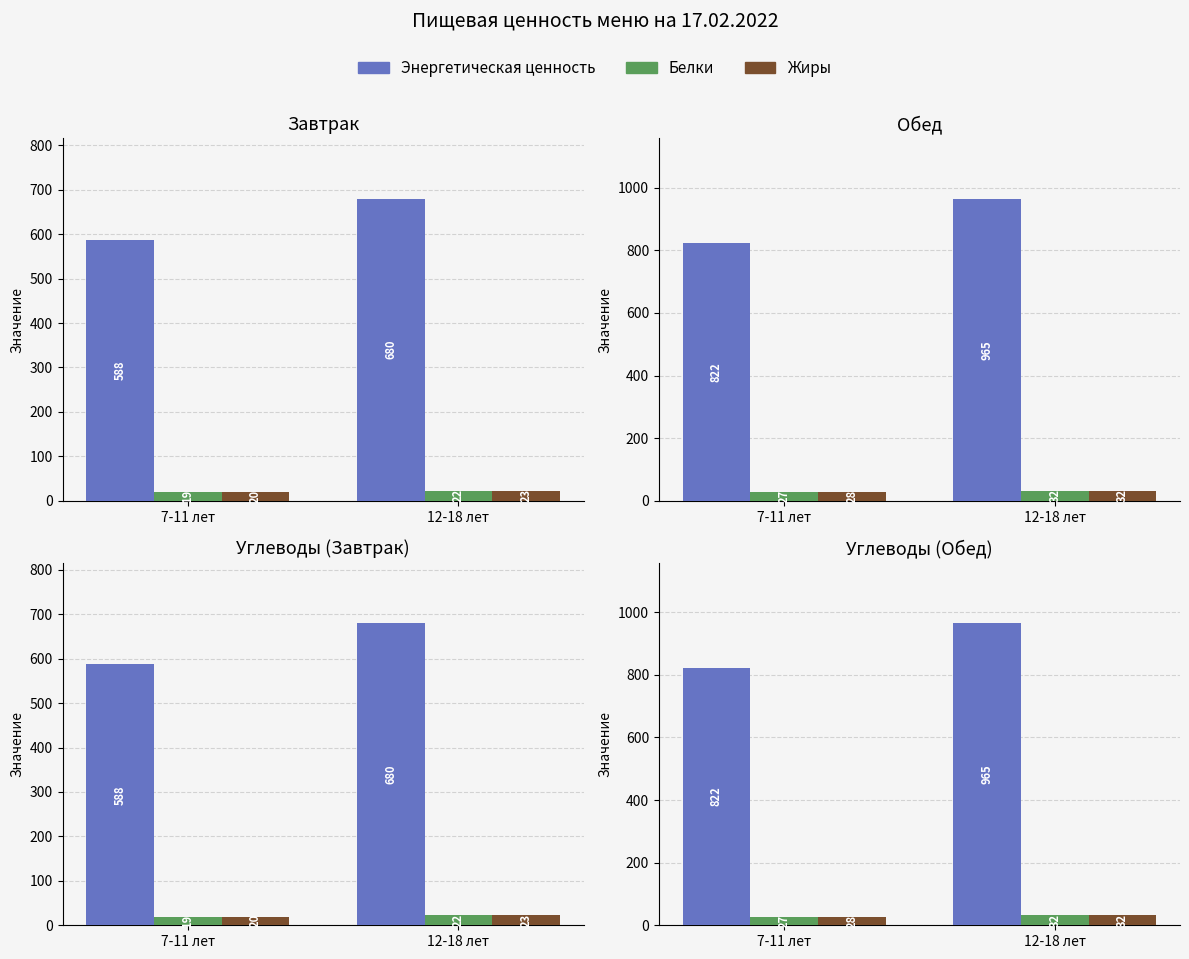

What is the total value across all series at 12-18 лет?

1028.7